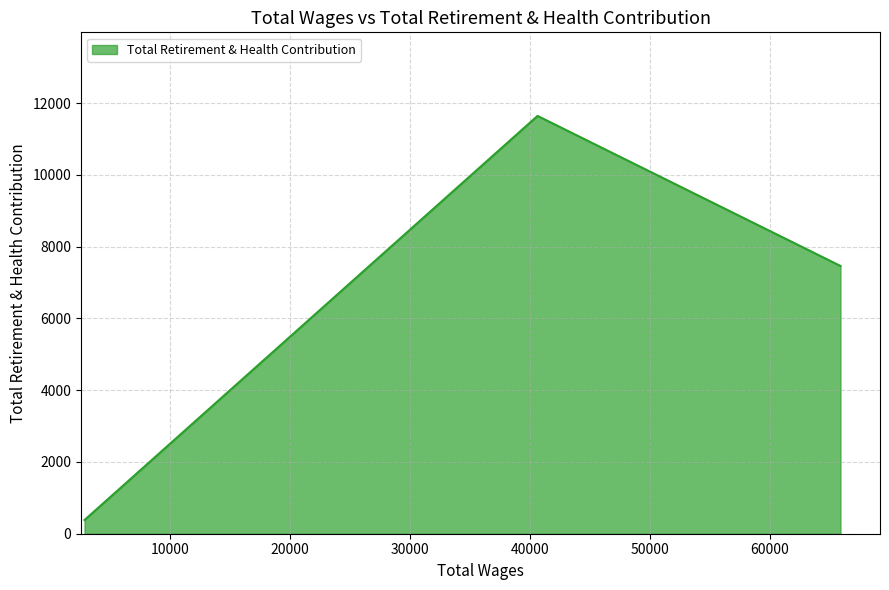

What is the smallest value displayed?

382